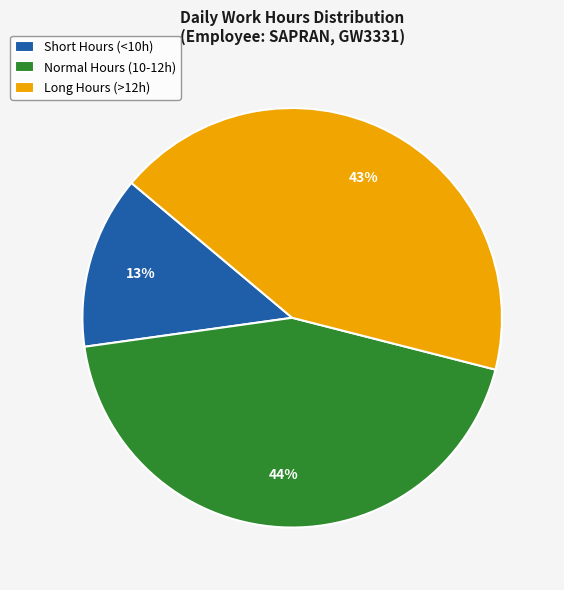

Which slice is the largest?

Normal Hours (10-12h)